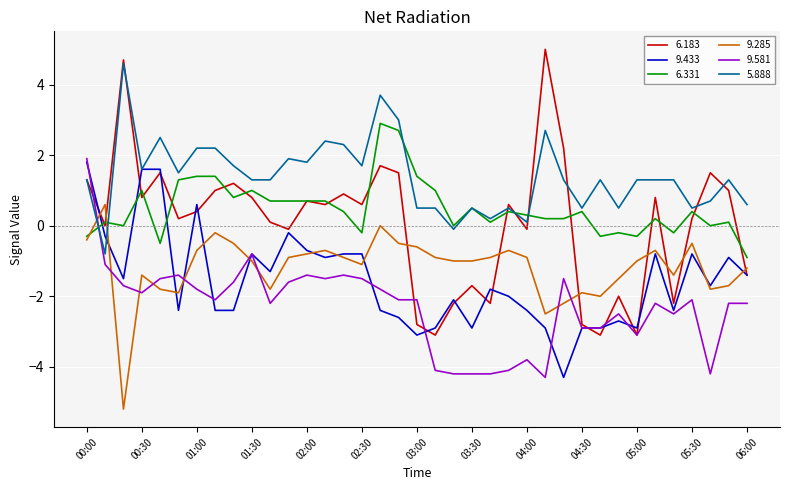

What is the maximum value for 6.331?

2.9